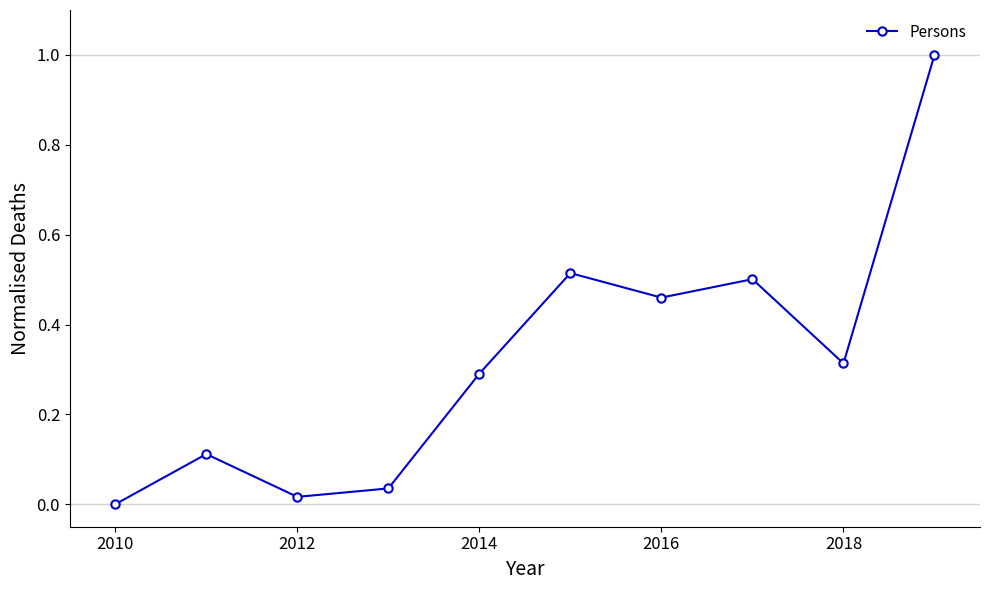

True or false: there are more than 1 points higher than both neighbors.

True